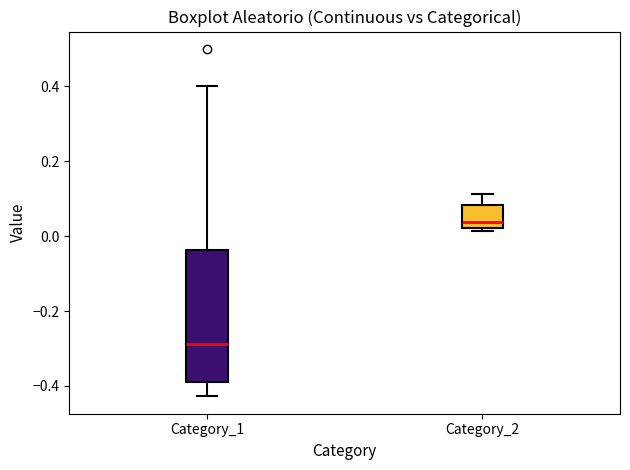

Reading left to right, transcribe this box plot: for each box, give where its median line is, the range the box spans, and where its two whiskers end, as read against the y-axis. The values are not printed on the chart, so give them approximately, as read against the axis.

Category_1: median -0.28, box -0.38 to -0.04, whiskers -0.42 to 0.40
Category_2: median 0.04, box 0.02 to 0.08, whiskers 0.02 (just below the box's lower edge) to 0.12